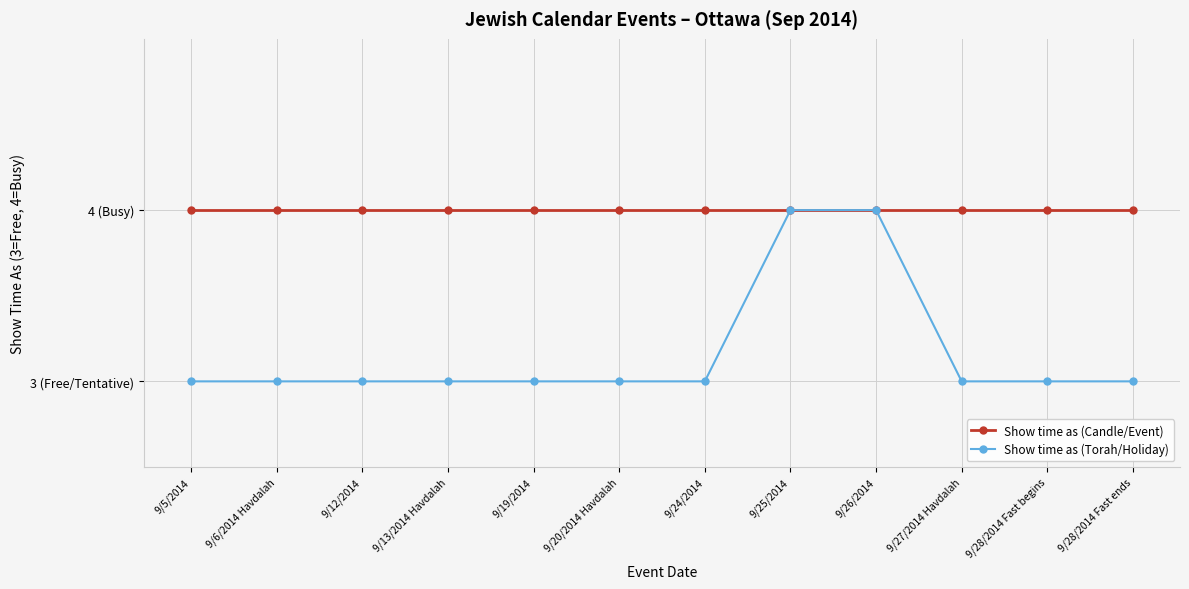

What are all the series names shown in the legend?

Show time as (Candle/Event), Show time as (Torah/Holiday)